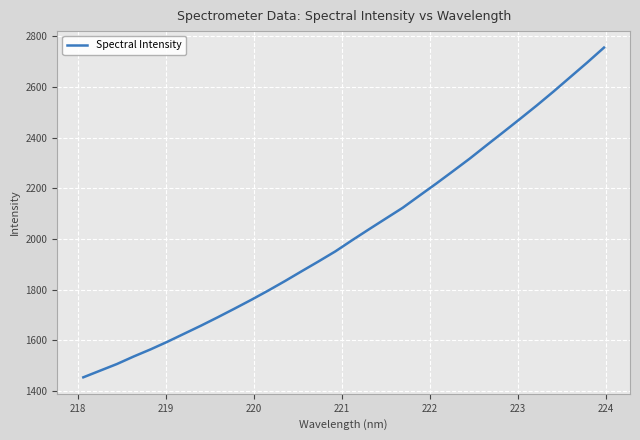

What is the difference between the maximum and minimum values?

1302.0